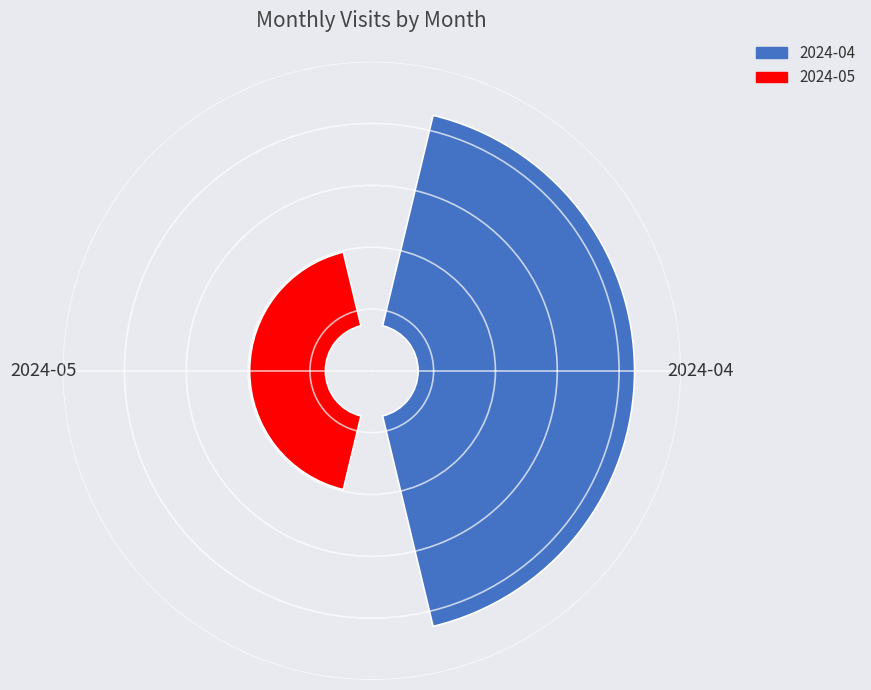

Which slice is the smallest?

2024-05